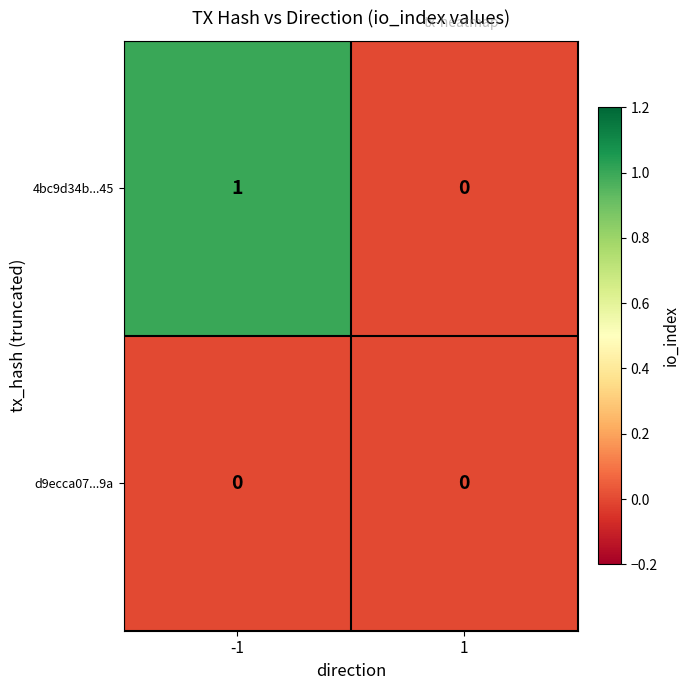

Is the value of 4bc9d34b...45 at -1 greater than the value of d9ecca07...9a at 1?

Yes